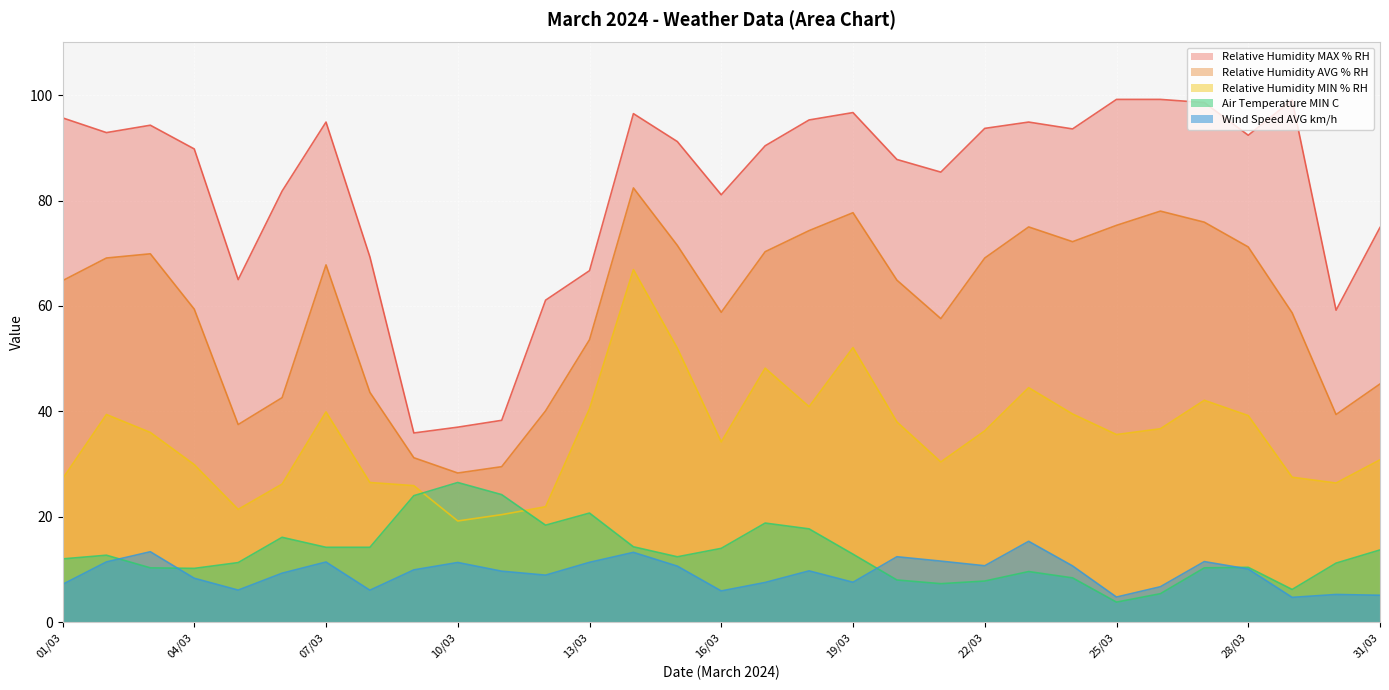

Reading left to right, transcribe all the data shown in this chart.

Relative Humidity MAX % RH: 01/03=95.7	02/03=92.9	03/03=94.3	04/03=89.8	05/03=65.0	06/03=81.8	07/03=94.9	08/03=69.3	09/03=35.9	10/03=37.0	11/03=38.3	12/03=61.1	13/03=66.7	14/03=96.5	15/03=91.2	16/03=81.1	17/03=90.4	18/03=95.3	19/03=96.7	20/03=87.8	21/03=85.4	22/03=93.7	23/03=94.9	24/03=93.6	25/03=99.2	26/03=99.2	27/03=98.6	28/03=92.4	29/03=99.1	30/03=59.2	31/03=74.9
Relative Humidity AVG % RH: 01/03=64.8	02/03=69.1	03/03=69.9	04/03=59.4	05/03=37.5	06/03=42.6	07/03=67.8	08/03=43.6	09/03=31.2	10/03=28.3	11/03=29.5	12/03=40.1	13/03=53.6	14/03=82.4	15/03=71.5	16/03=58.8	17/03=70.3	18/03=74.3	19/03=77.7	20/03=64.9	21/03=57.6	22/03=69.1	23/03=75.0	24/03=72.2	25/03=75.3	26/03=78.0	27/03=75.9	28/03=71.2	29/03=58.7	30/03=39.4	31/03=45.2
Relative Humidity MIN % RH: 01/03=27.2	02/03=39.4	03/03=36.0	04/03=29.9	05/03=21.4	06/03=26.2	07/03=39.9	08/03=26.5	09/03=25.9	10/03=19.2	11/03=20.4	12/03=21.9	13/03=40.5	14/03=66.9	15/03=52.0	16/03=34.2	17/03=48.2	18/03=40.9	19/03=52.1	20/03=38.0	21/03=30.4	22/03=36.3	23/03=44.5	24/03=39.5	25/03=35.6	26/03=36.7	27/03=42.1	28/03=39.2	29/03=27.5	30/03=26.4	31/03=30.8
Air Temperature MIN C: 01/03=12.0	02/03=12.7	03/03=10.3	04/03=10.2	05/03=11.3	06/03=16.1	07/03=14.2	08/03=14.2	09/03=24.0	10/03=26.5	11/03=24.2	12/03=18.4	13/03=20.7	14/03=14.3	15/03=12.4	16/03=14.0	17/03=18.8	18/03=17.7	19/03=12.9	20/03=8.0	21/03=7.3	22/03=7.8	23/03=9.6	24/03=8.4	25/03=3.8	26/03=5.4	27/03=10.3	28/03=10.4	29/03=6.2	30/03=11.2	31/03=13.7
Wind Speed AVG km/h: 01/03=7.2	02/03=11.4	03/03=13.4	04/03=8.3	05/03=6.1	06/03=9.3	07/03=11.4	08/03=6.1	09/03=9.9	10/03=11.3	11/03=9.7	12/03=8.9	13/03=11.3	14/03=13.2	15/03=10.6	16/03=5.9	17/03=7.5	18/03=9.7	19/03=7.6	20/03=12.4	21/03=11.6	22/03=10.7	23/03=15.3	24/03=10.7	25/03=4.8	26/03=6.7	27/03=11.5	28/03=10.1	29/03=4.7	30/03=5.2	31/03=5.1